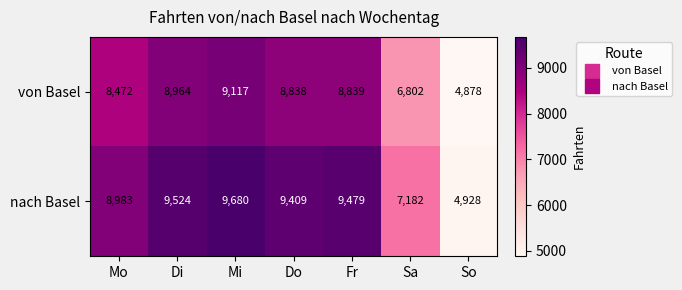

What is the sum of all nach Basel values?

59185